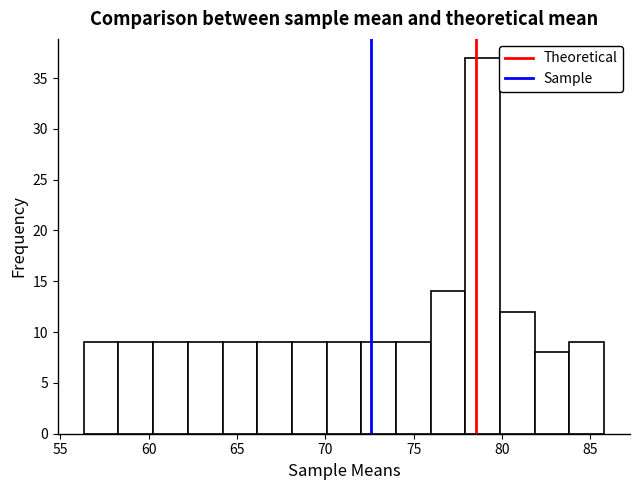

Around what value on the x-axis is the tallest bar? Give the approximate position of its centre, as read against the axis.

79.0